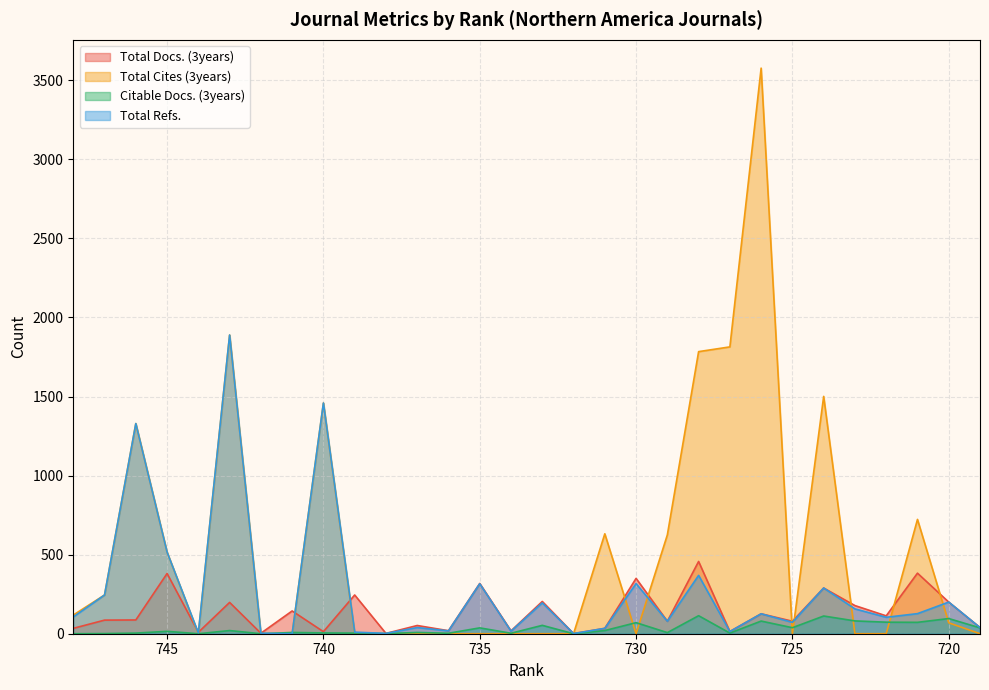

Where do Total Docs. (3years) and Total Refs. first cross each other?

745 and 744